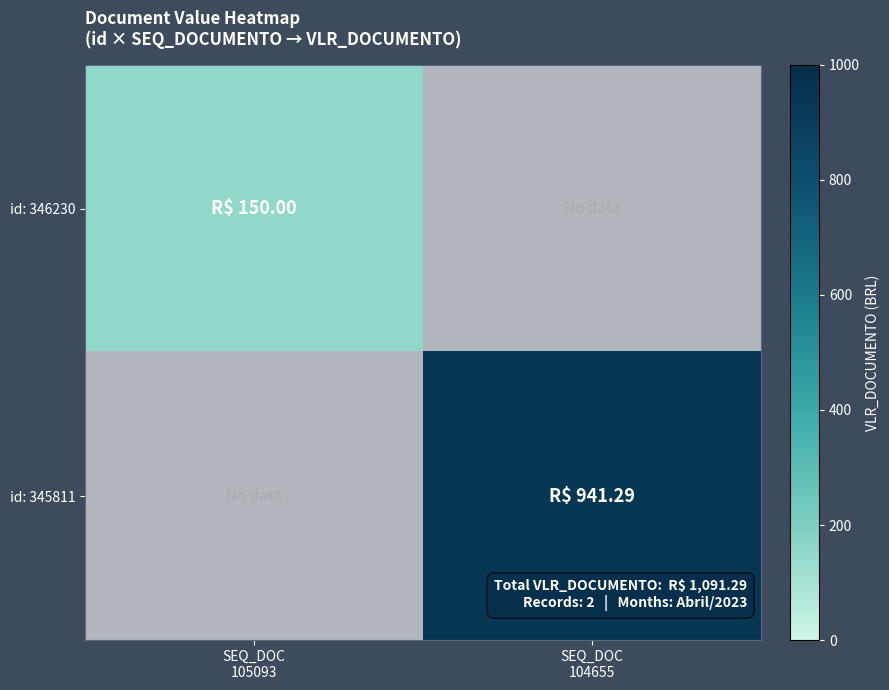

What is the minimum value shown in the chart?

150.0